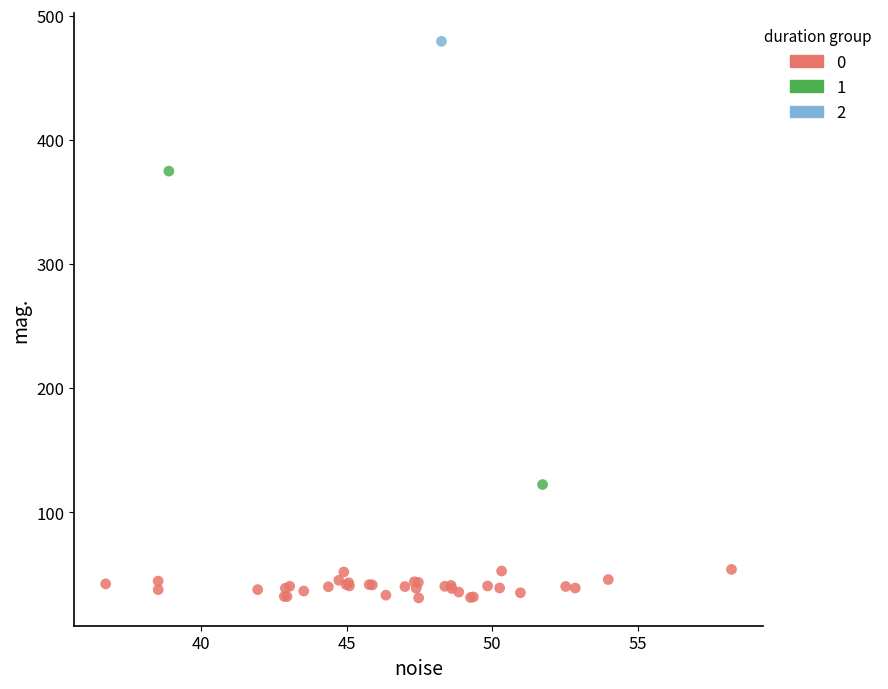

Which series reaches the minimum Y coordinate?

0